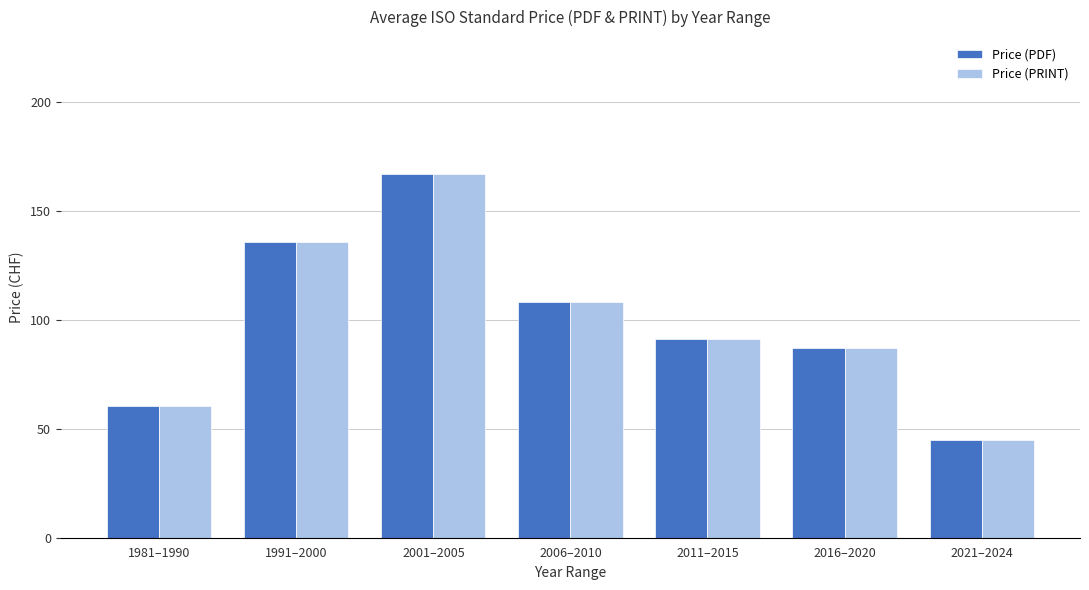

At which label does Price (PRINT) first exceed 91?

1991–2000